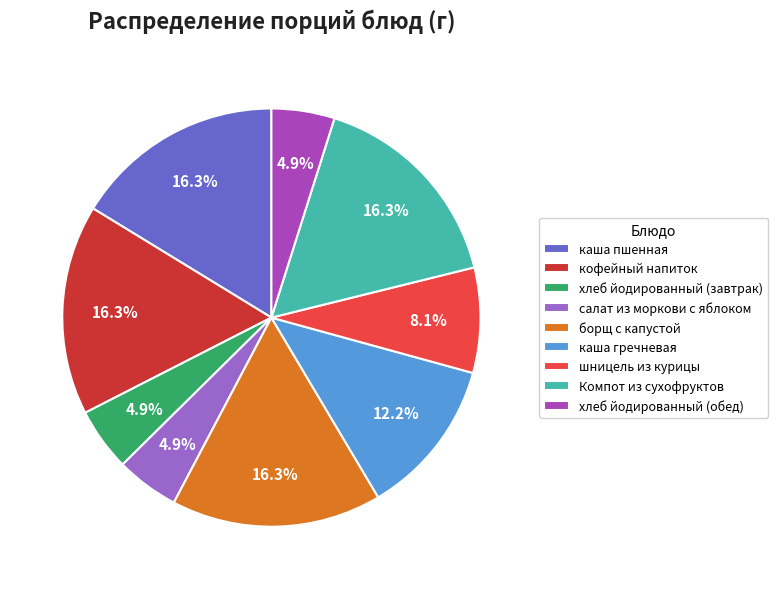

Combined, do шницель из курицы and салат из моркови с яблоком account for over 50%?

No